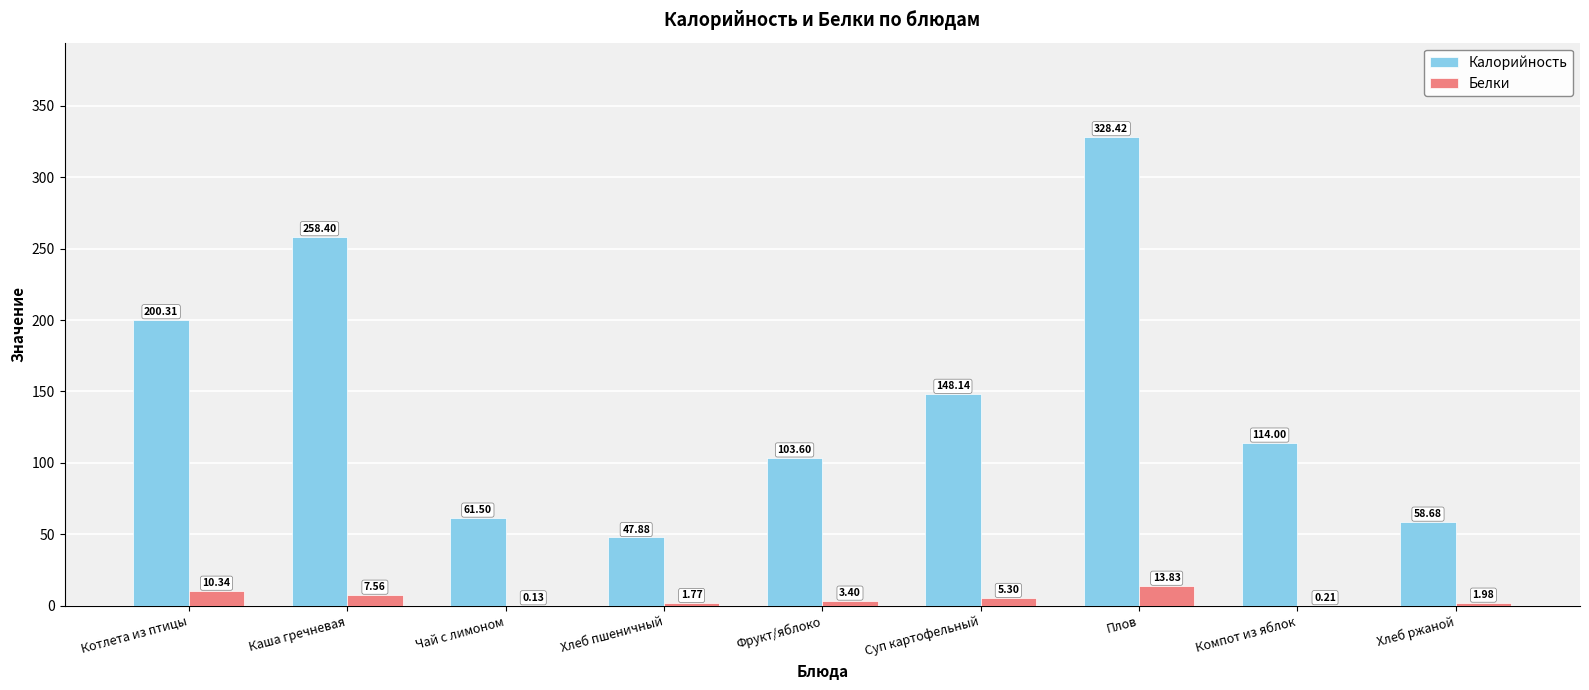

How many distinct data groups are displayed?

2